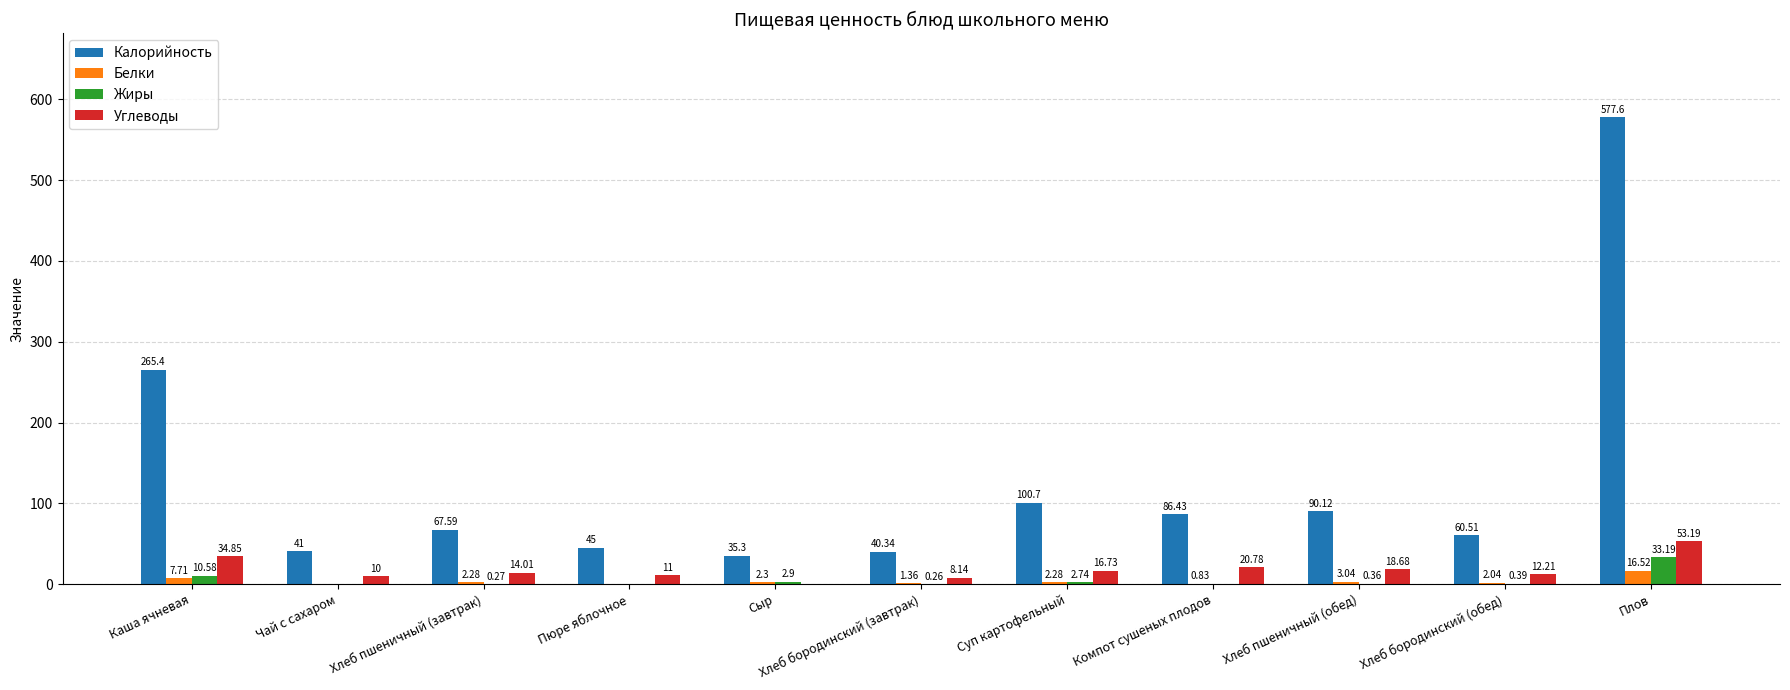

What is the sum of all Жиры values?

50.7